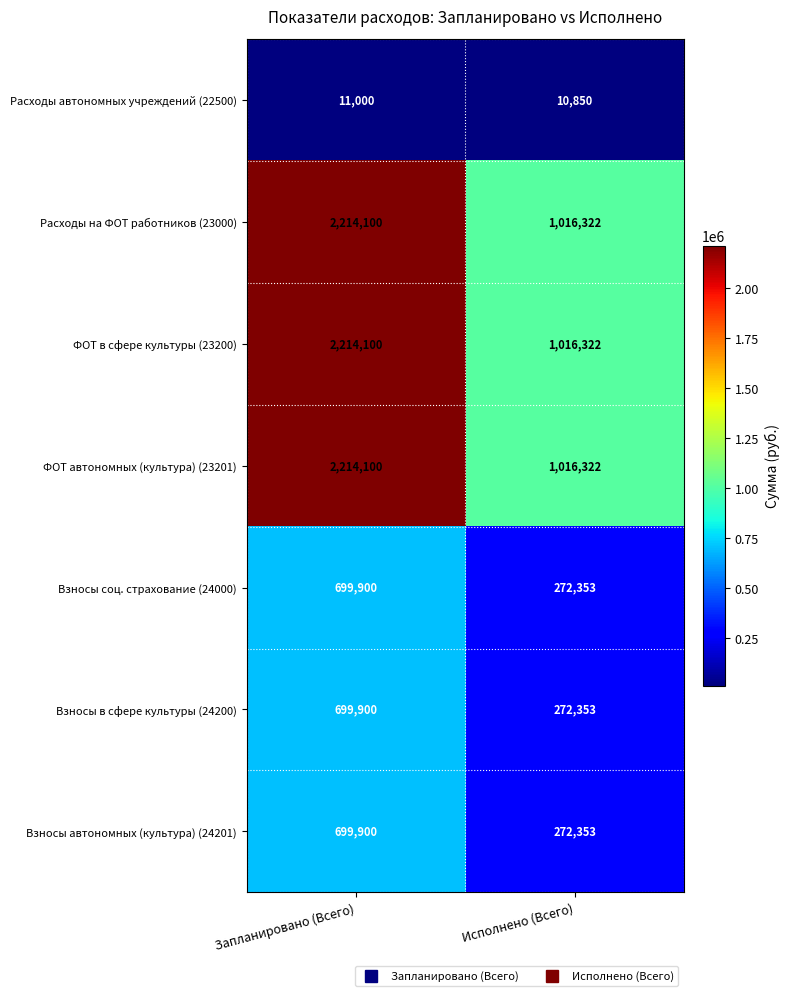

True or false: ФОТ автономных (культура) (23201) has a value of 2214100 at Запланировано (Всего).

True